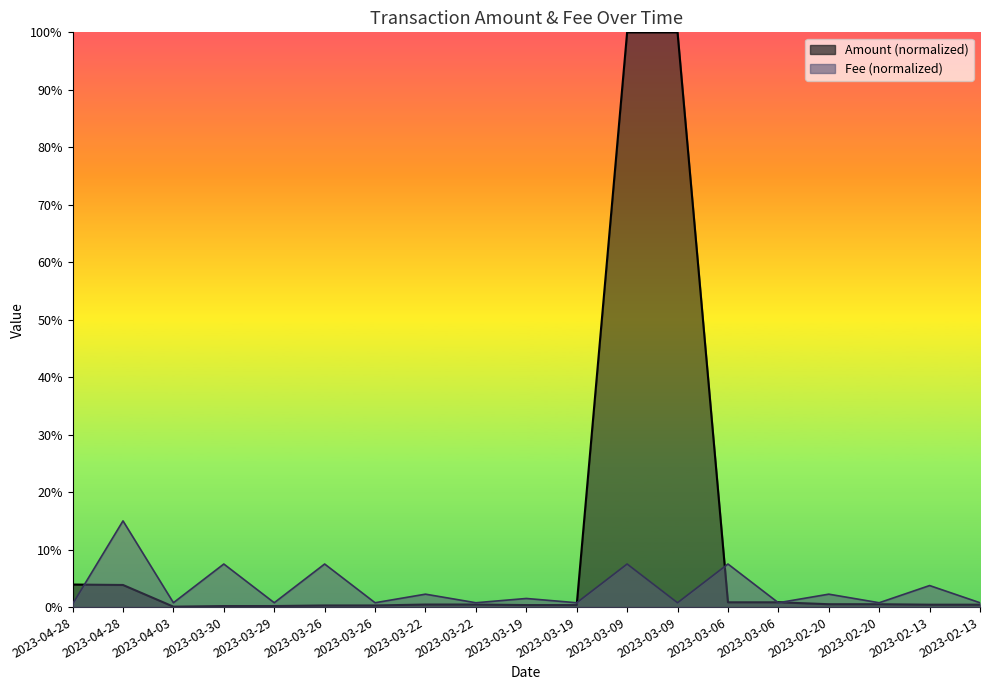

Which series has the widest spread of values?

Amount